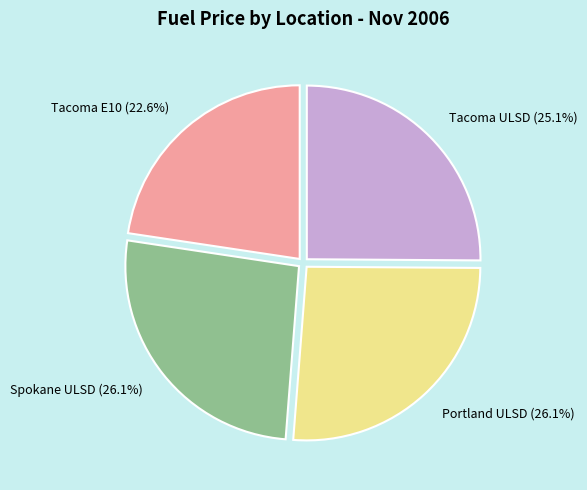

To the nearest percent, what is the average slice percentage?

25%